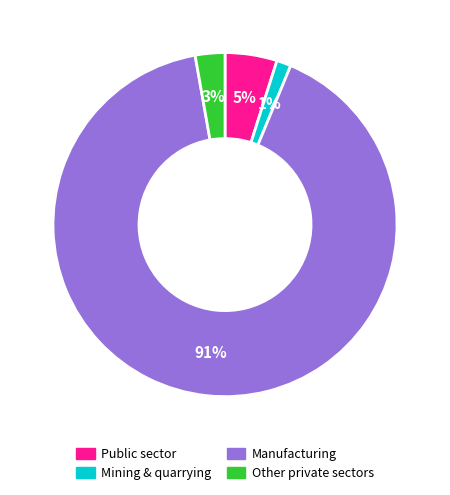

Does any single category account for the majority?

Yes